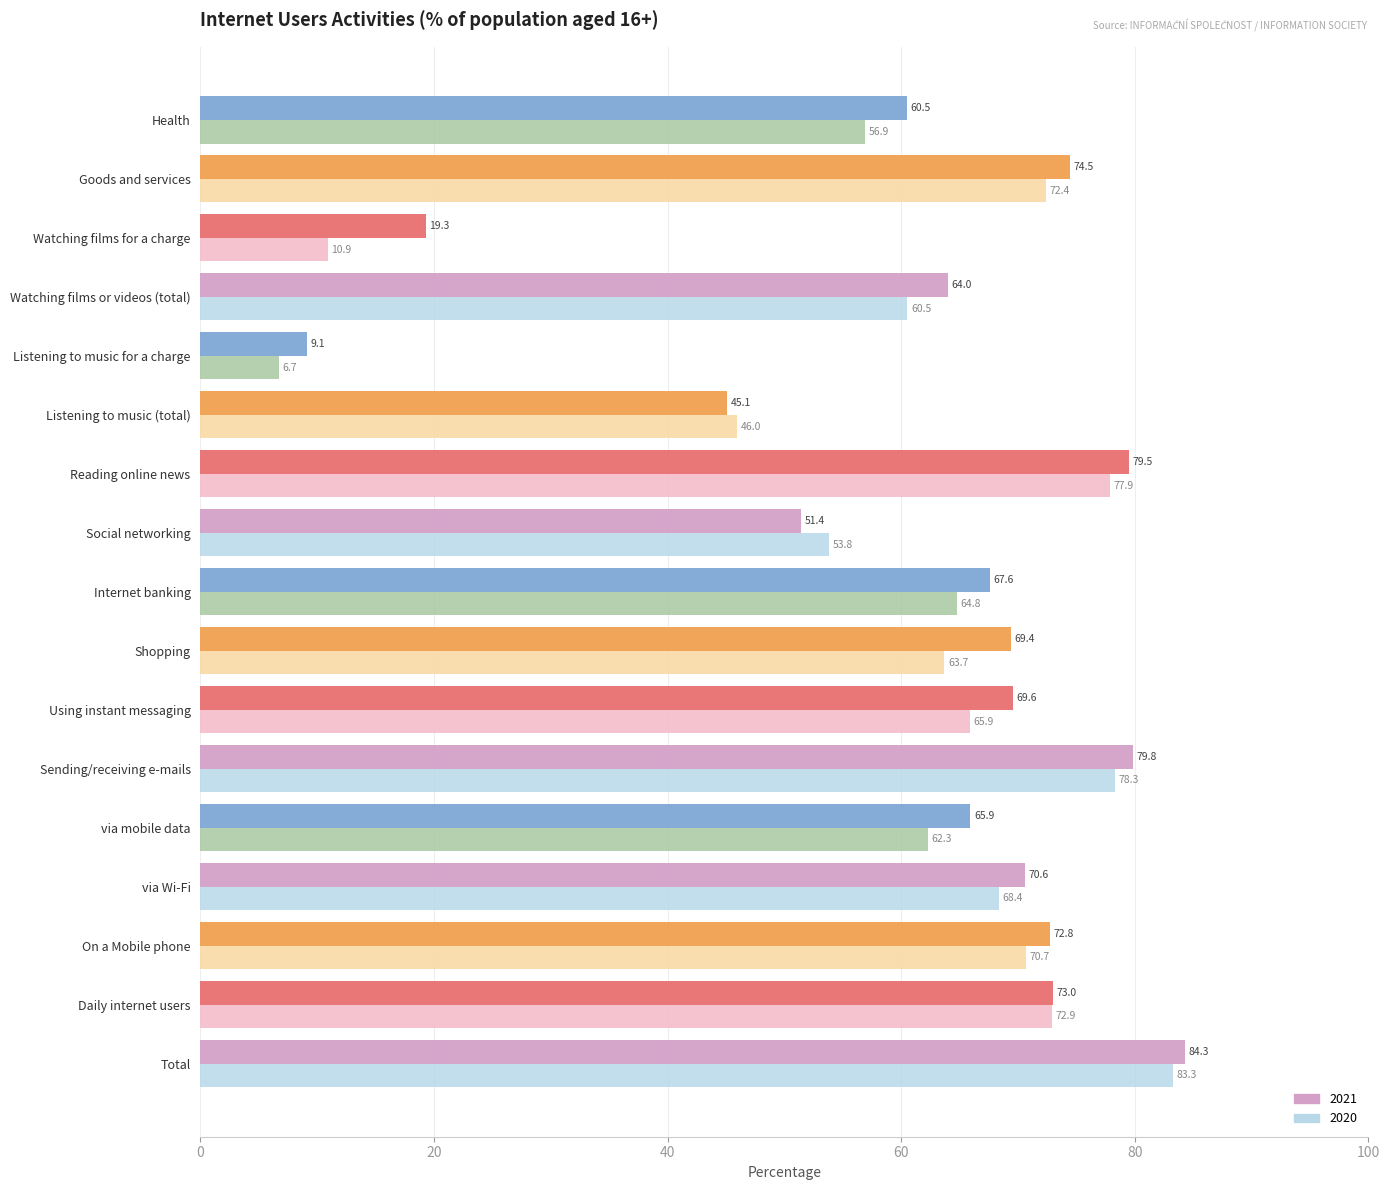

Is the value of 2020 at Reading online news greater than the value of 2021 at via Wi-Fi?

Yes